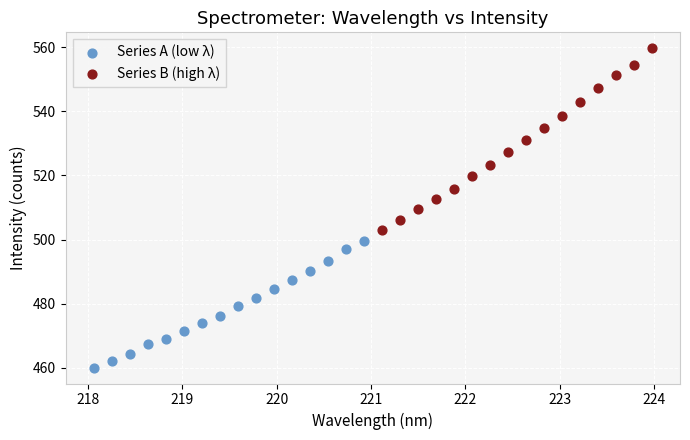

Which series contains the lowest Y value?

Series A (low λ)